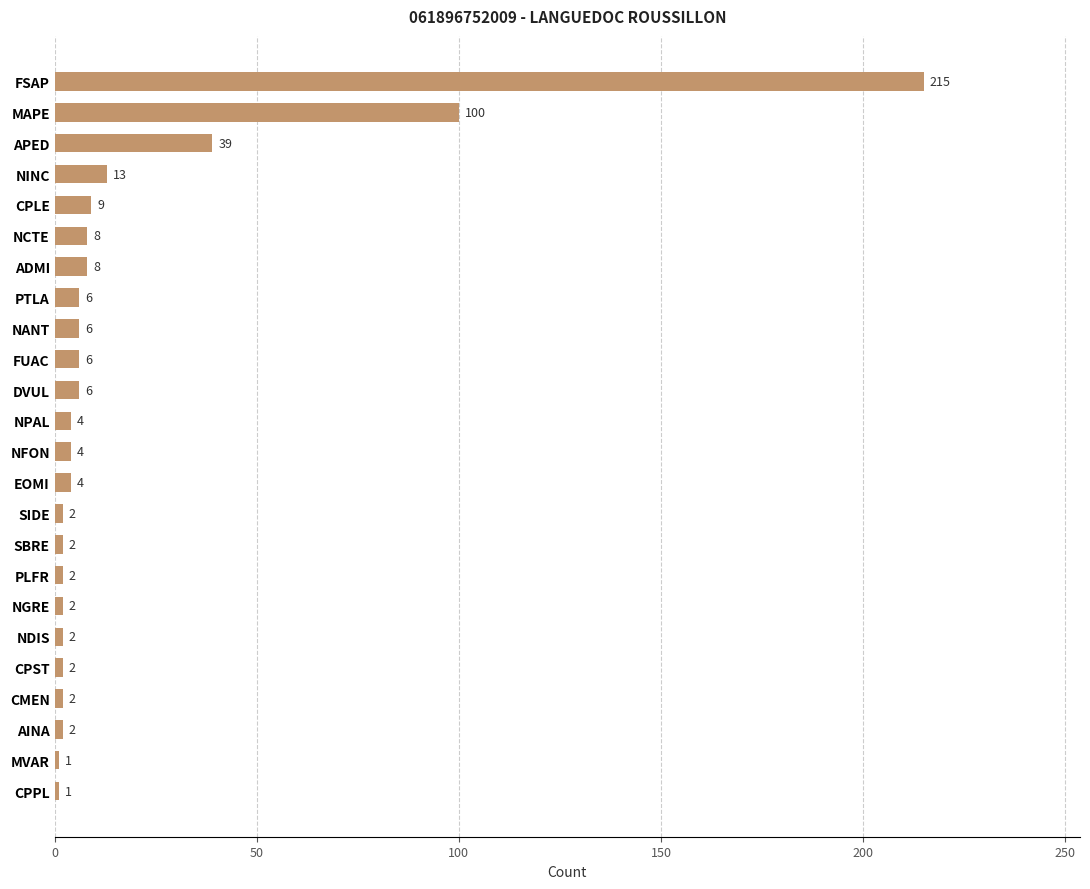

Approximately how many times larger is the value at NDIS compared to CPPL?

2.0